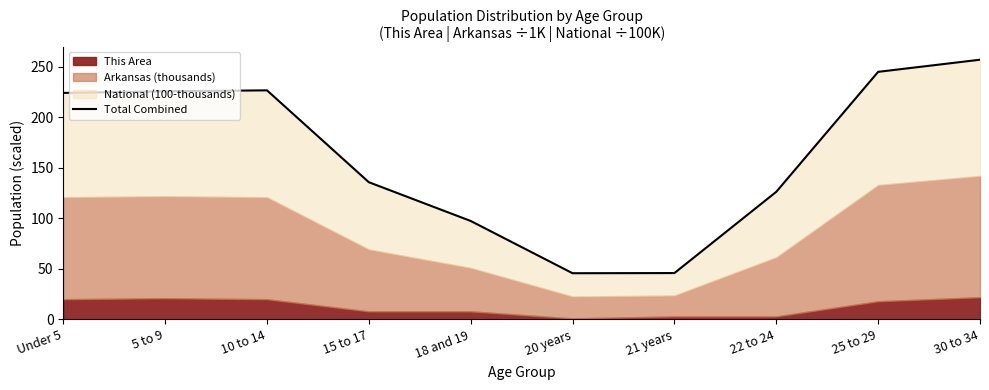

What position from the left is 25 to 29?

9